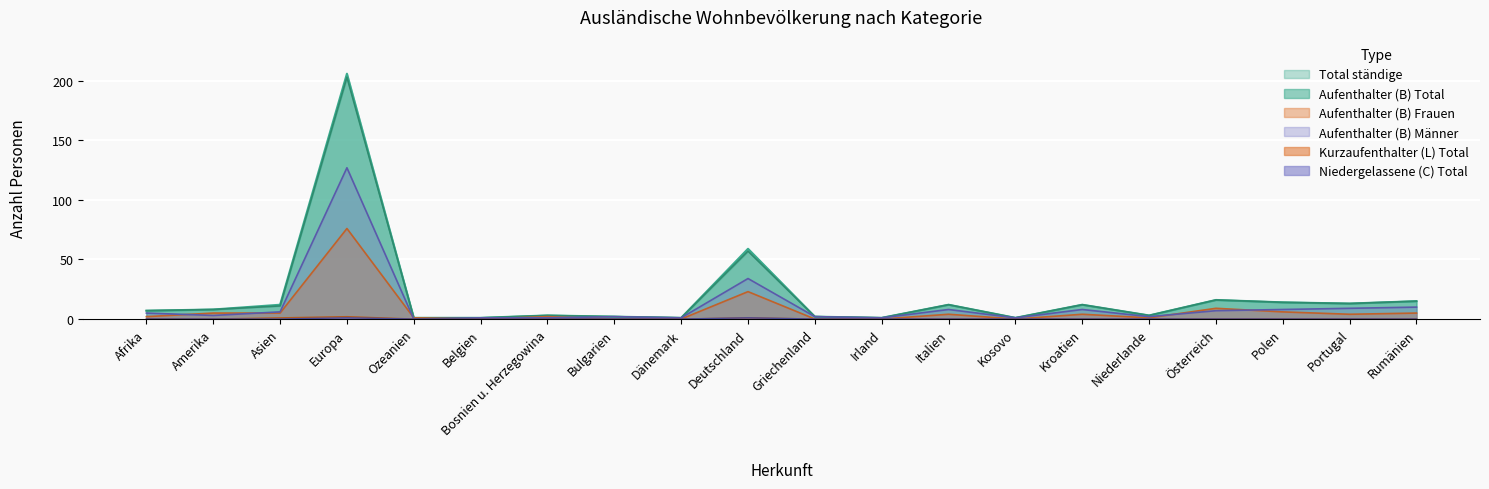

True or false: Aufenthalter (B) Total and Kurzaufenthalter (L) Total cross at least once.

False